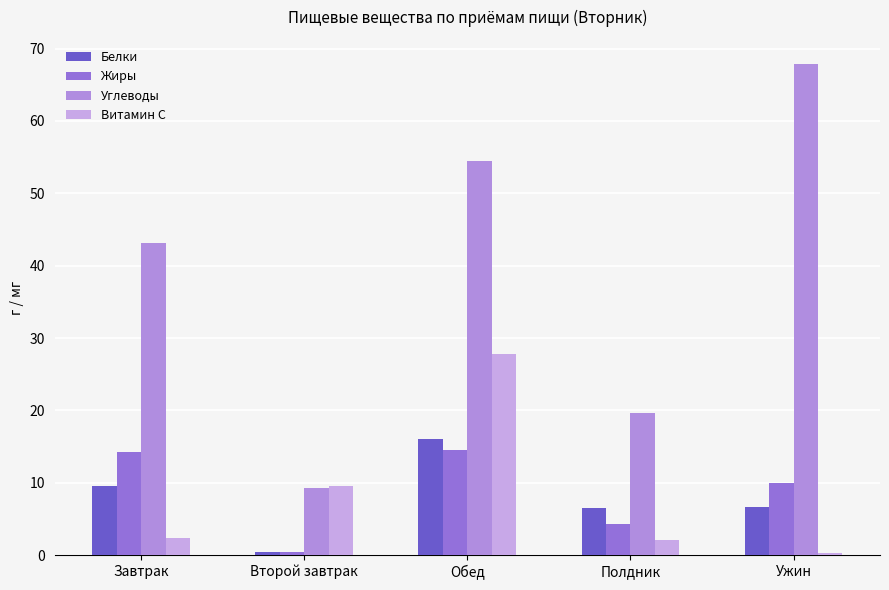

What is the difference between the second highest and second lowest values in the Витамин С series?

7.5